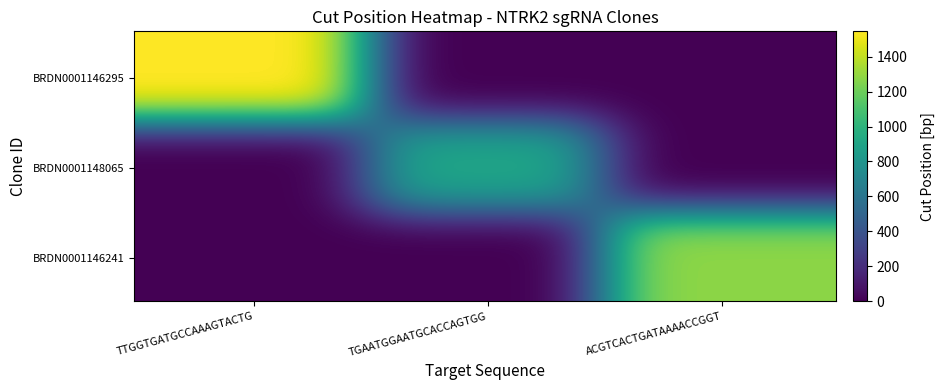

Which series has the largest total across all categories?

BRDN0001146295